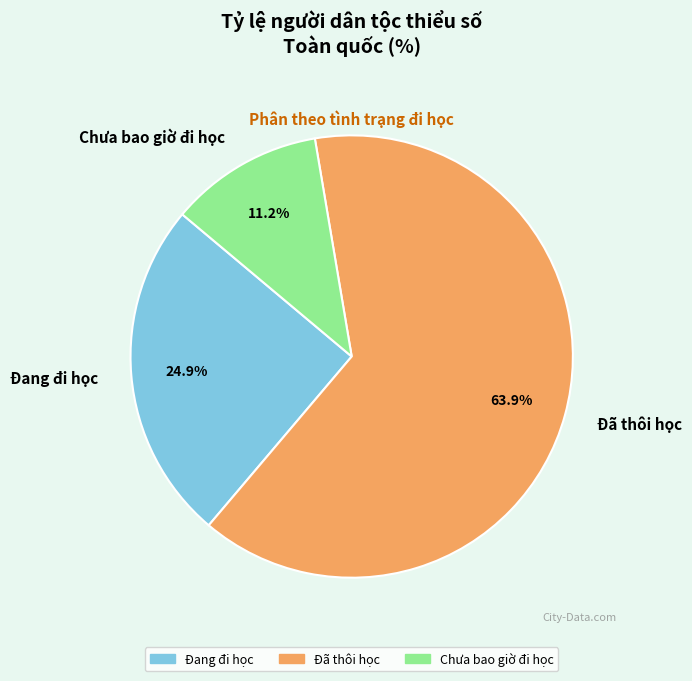

Count the number of slices in the pie.

3